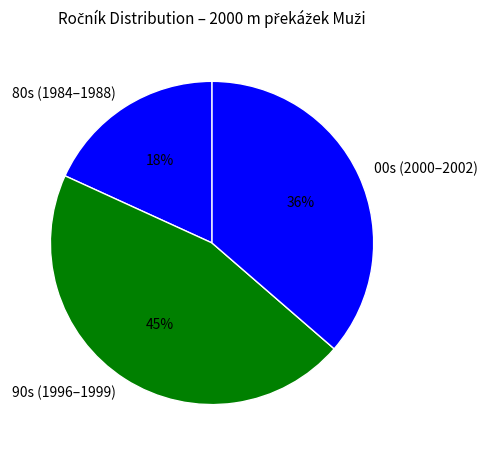

Is there a majority slice in this chart?

No